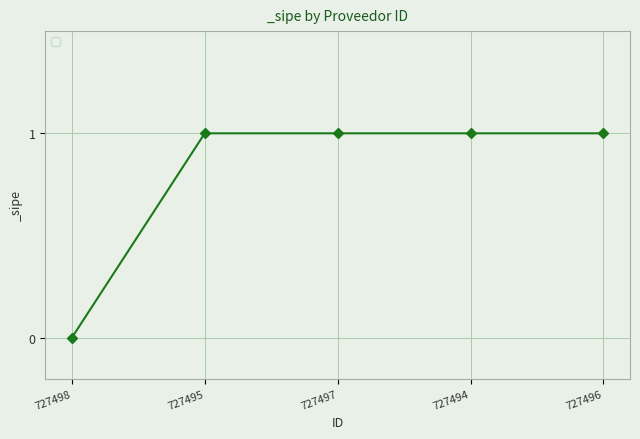

The value at 727498 is 1. True or false?

False